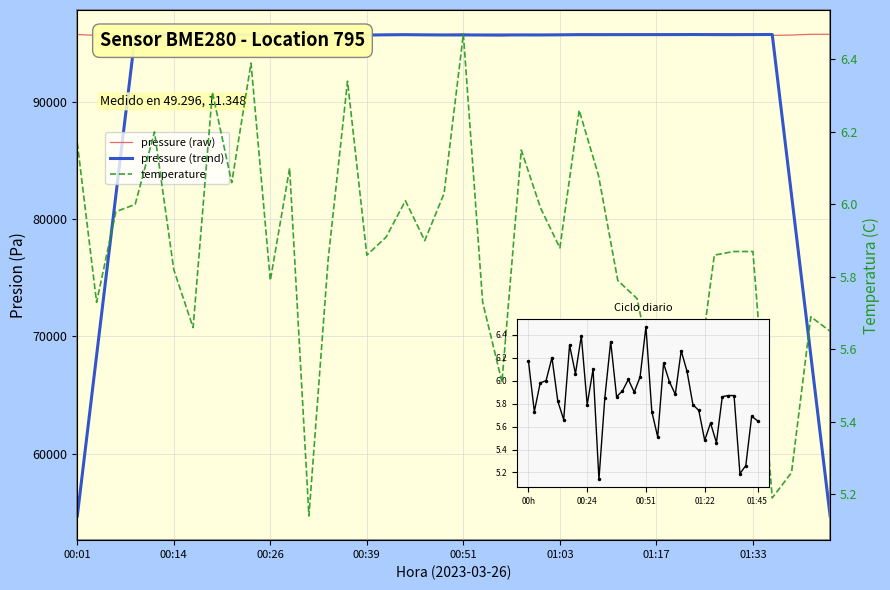

True or false: pressure (trend) has a value of 95680.3 at 24.

True